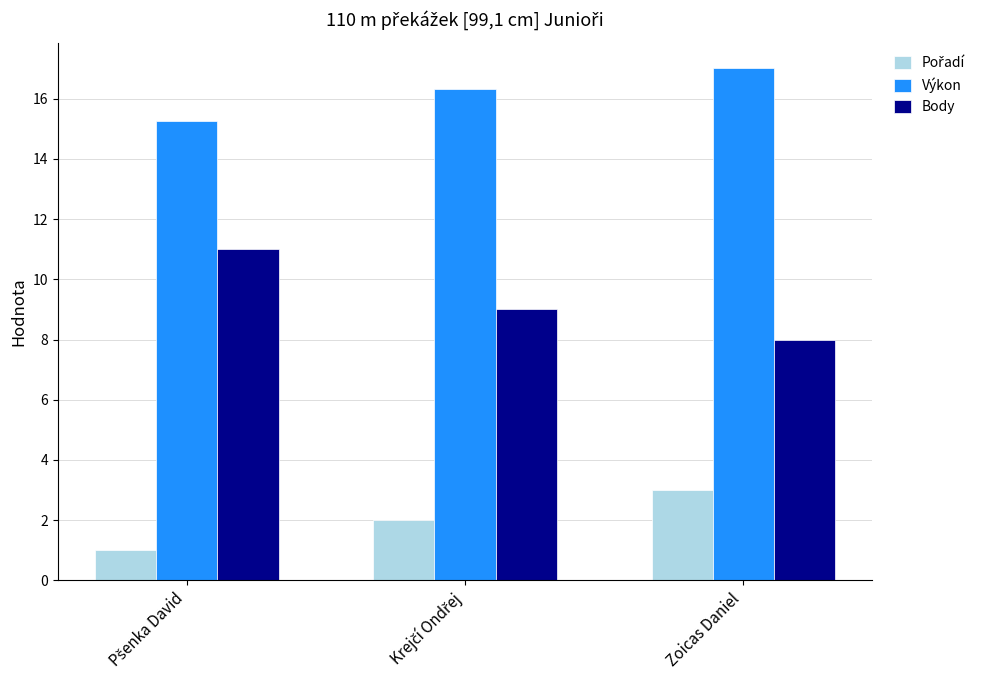

How many bars are there in total?

9